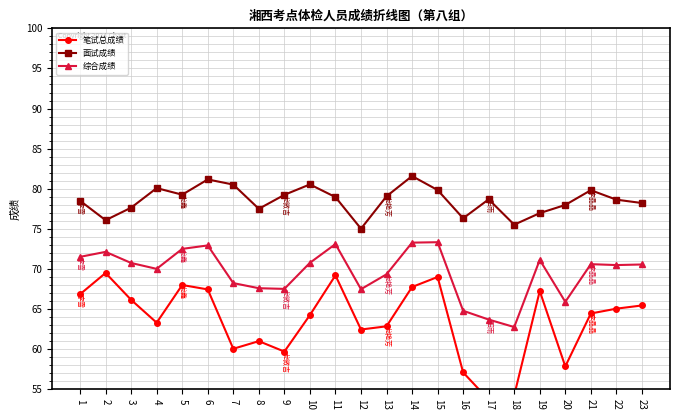

Is the value of 面试成绩 at 5 greater than the value of 笔试总成绩 at 3?

Yes